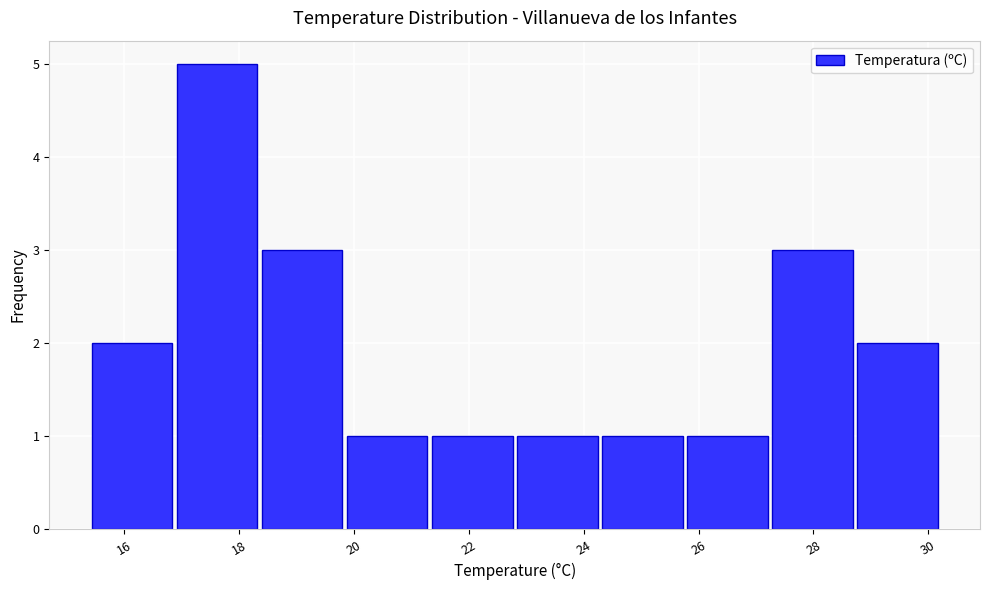

Reading left to right, list every bar in this chart as the range it spans on the x-axis followed by its height. Neither the bar edges nor the heights are printed on the chart, so give them approximately, as read against the axes.

15.40 to 16.88: 2
16.88 to 18.36: 5
18.36 to 19.84: 3
19.84 to 21.32: 1
21.32 to 22.80: 1
22.80 to 24.28: 1
24.28 to 25.76: 1
25.76 to 27.24: 1
27.24 to 28.72: 3
28.72 to 30.20: 2